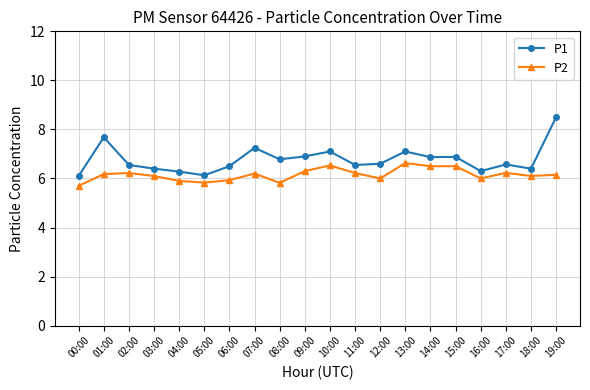

True or false: P2 and P1 cross at least once.

False